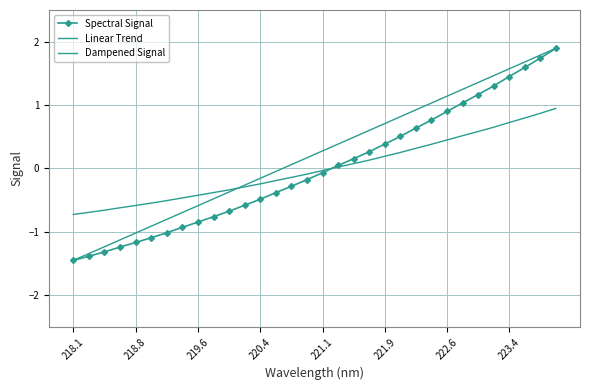

Which category has the lowest value across all series?

218.1